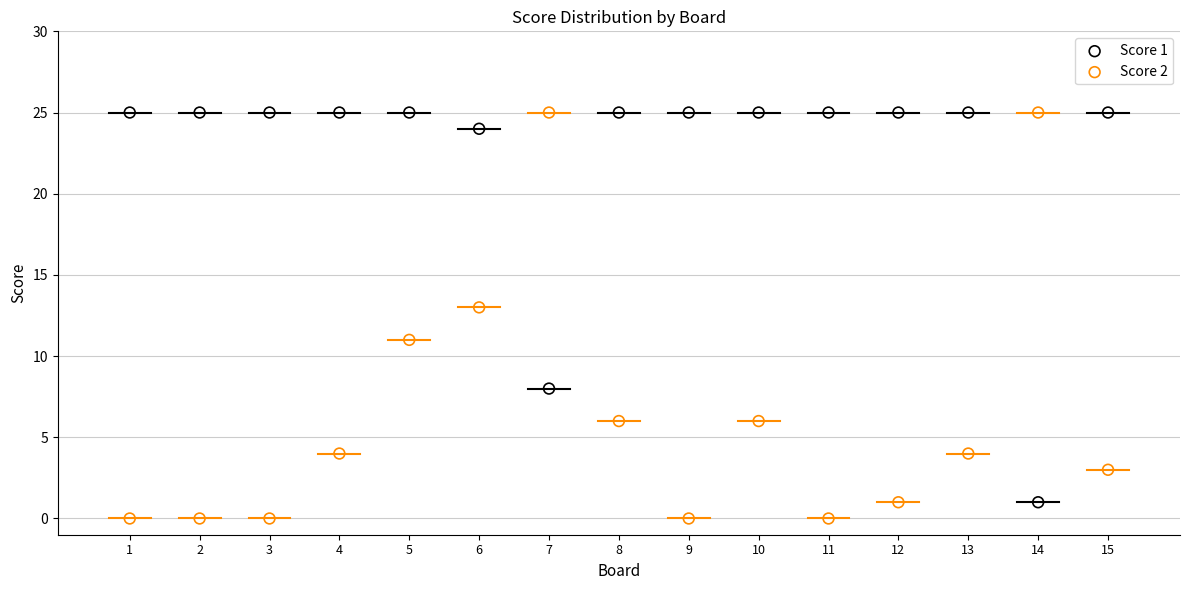

Across all data points, what is the range of Y values (max minus min)?

25